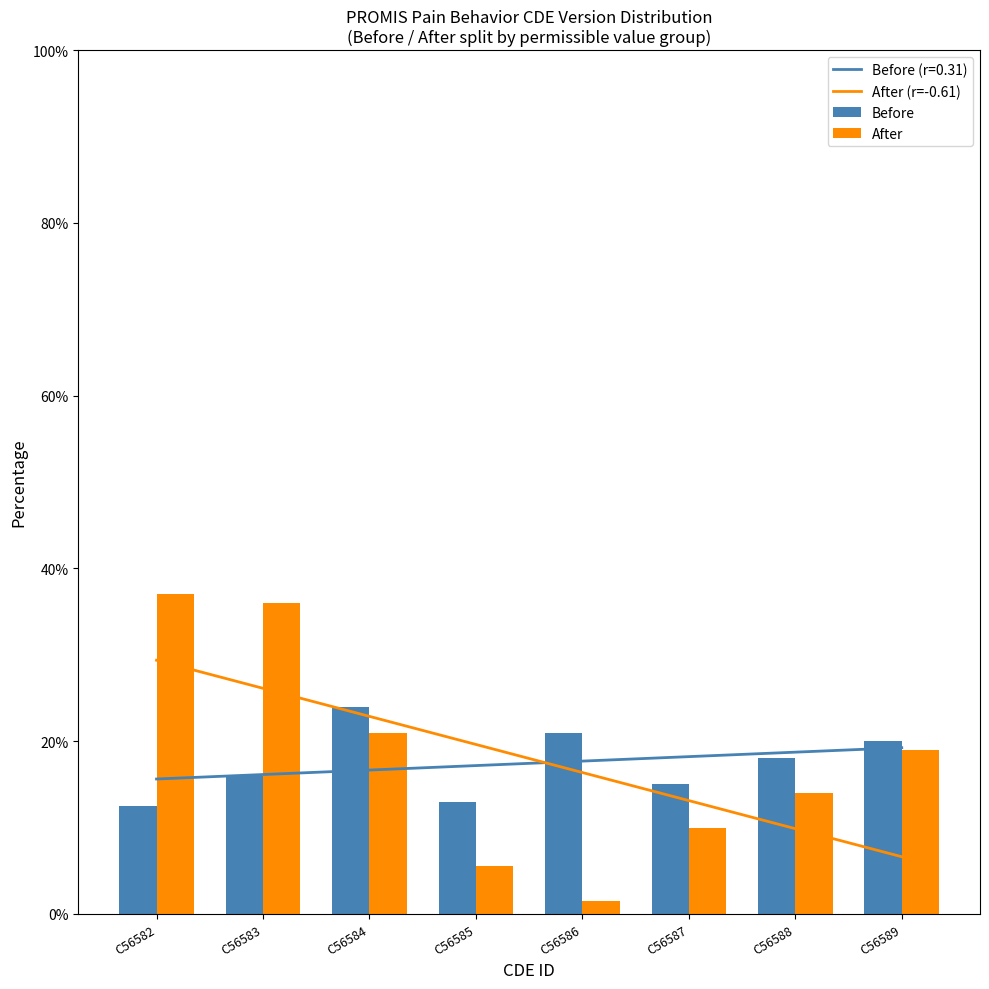

What value does the Before series have at C56585?

13.0